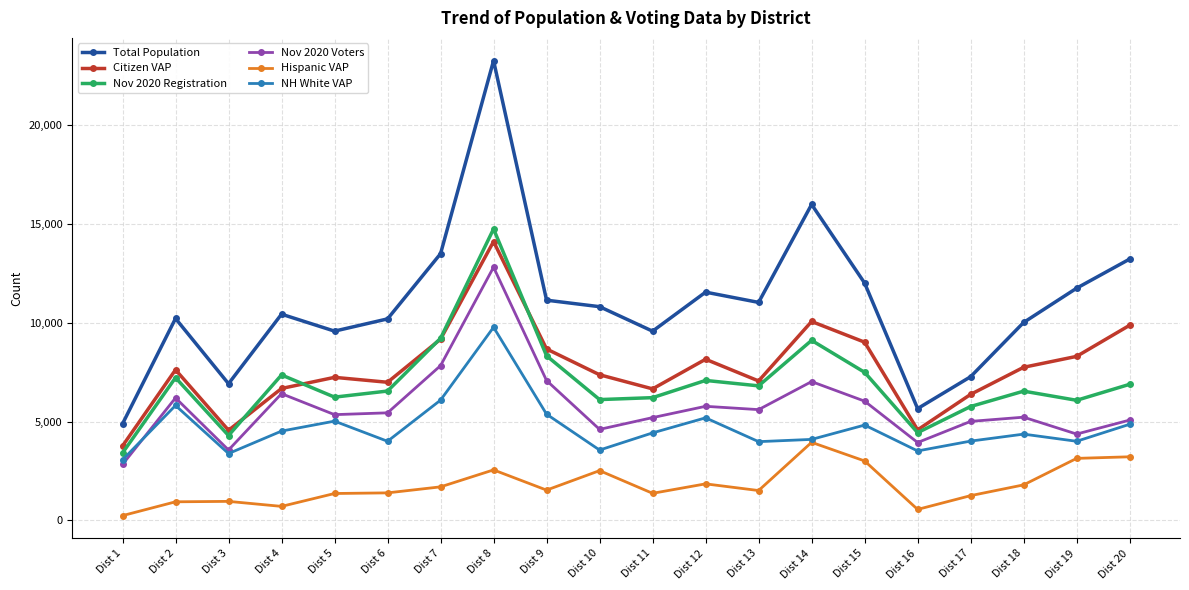

What are all the series names shown in the legend?

Total Population, Citizen VAP, Nov 2020 Registration, Nov 2020 Voters, Hispanic VAP, NH White VAP